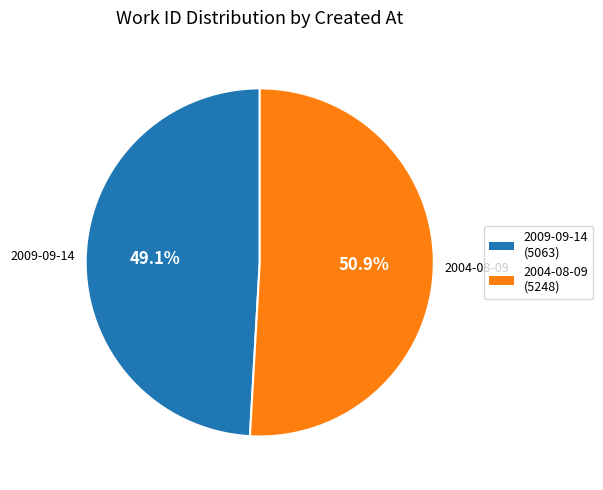

To the nearest percent, what is the difference between the 2009-09-14 and 2004-08-09 slice percentages?

2%